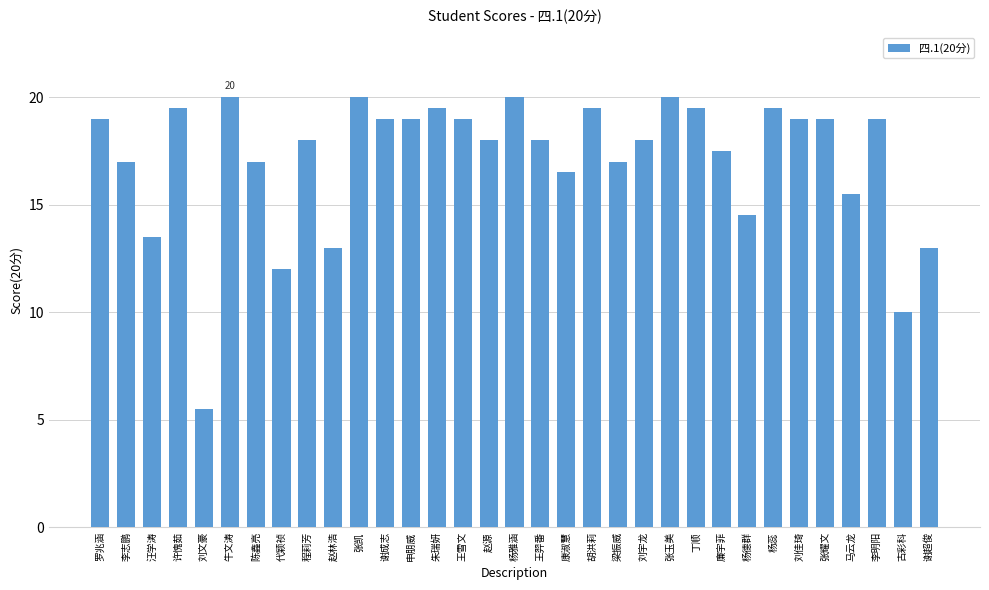

What value does the data have at 胡洪莉?

19.5